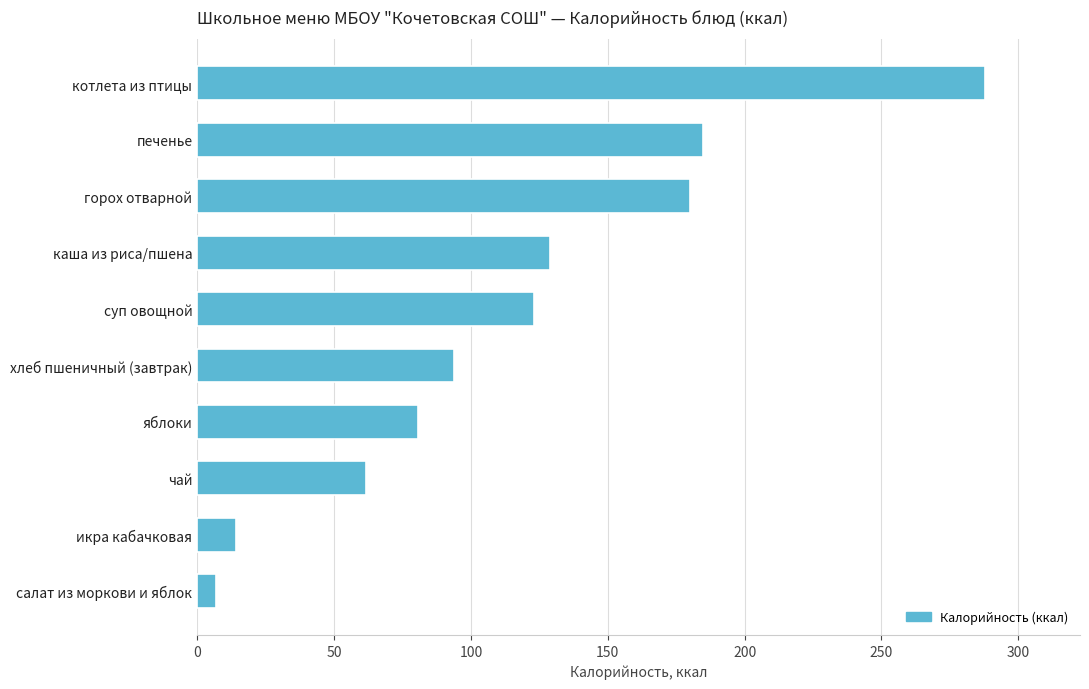

What is the smallest value displayed?

7.0